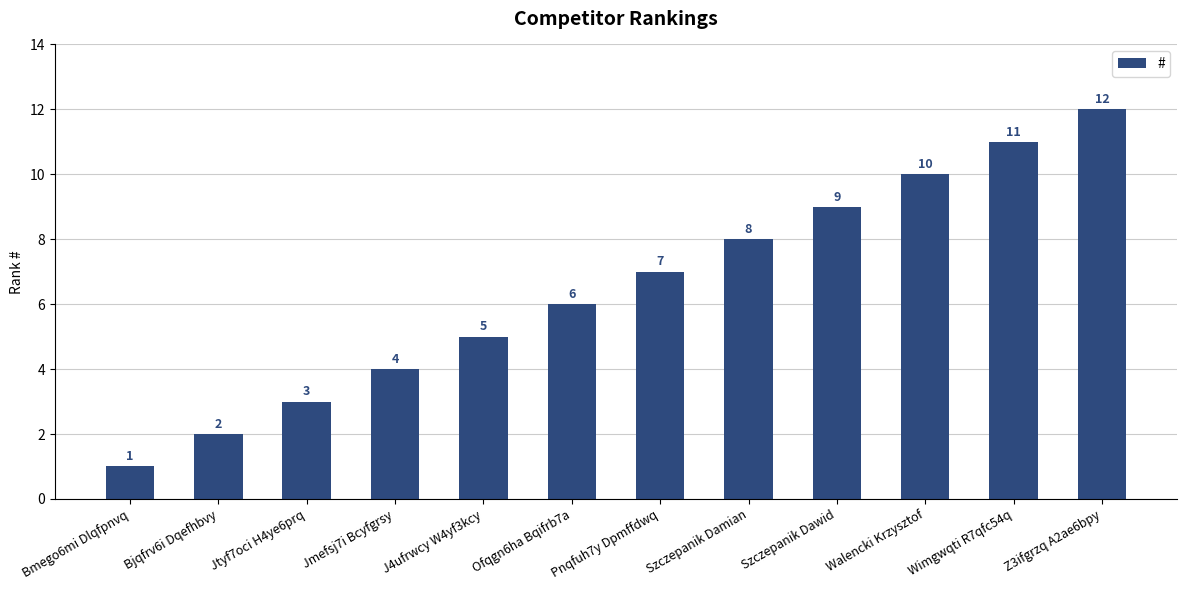

What is the change in value from Bjqfrv6i Dqefhbvy to Pnqfuh7y Dpmffdwq?

+5